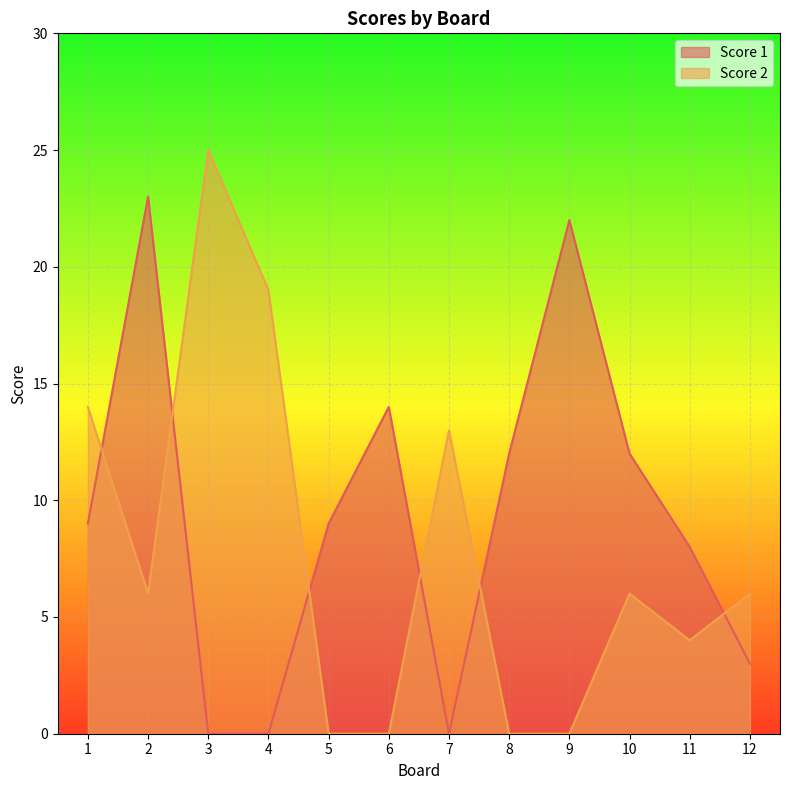

Rank the series by their maximum value, from highest to lowest.

Score 2, Score 1